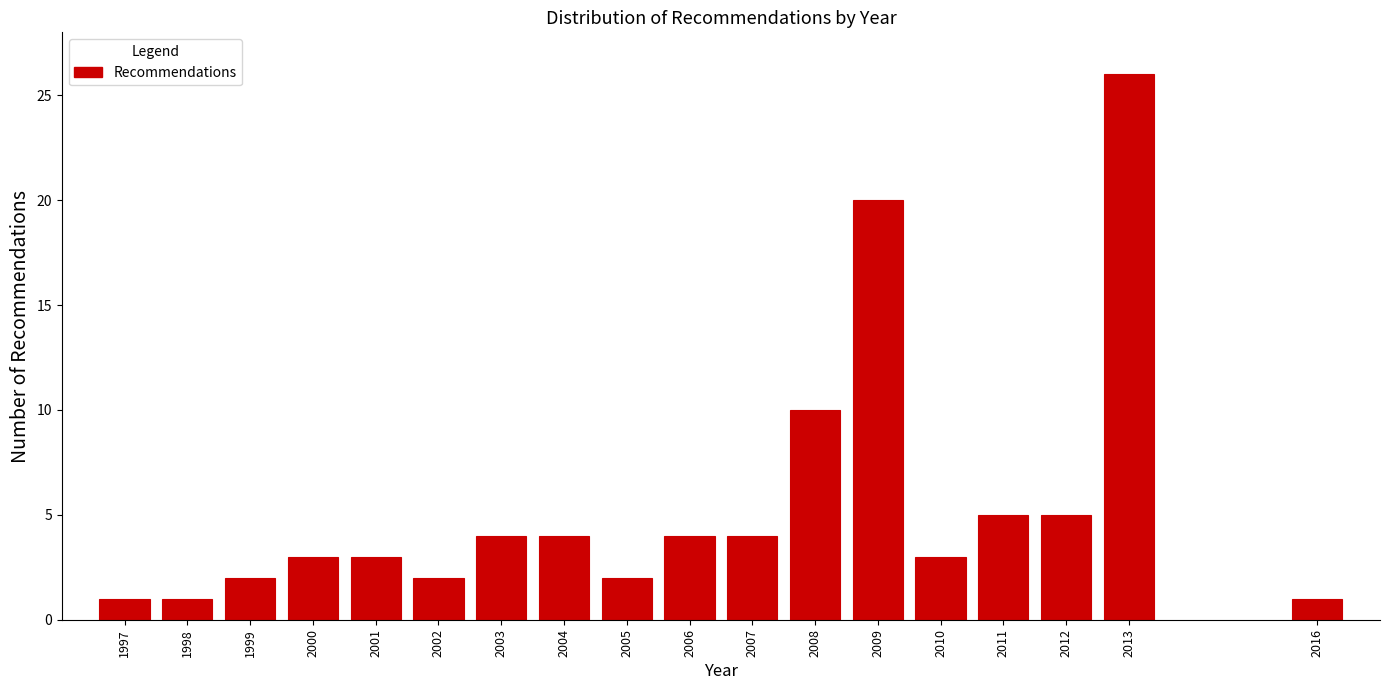

Reading left to right, list all the values displayed in this chart.

1	1	2	3	3	2	4	4	2	4	4	10	20	3	5	5	26	1